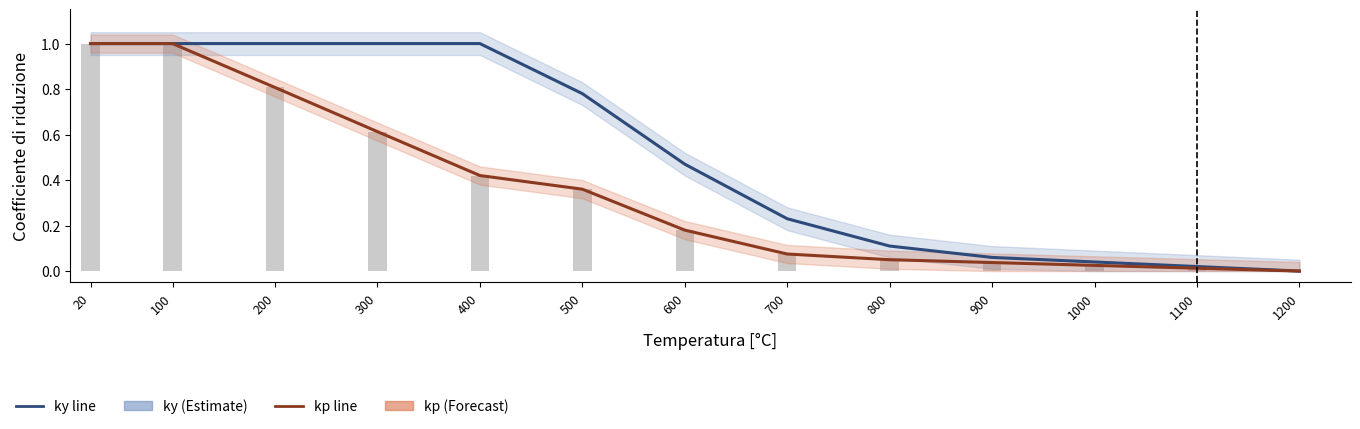

Is it true that kp (bars) equals 0.1 at 700?

False